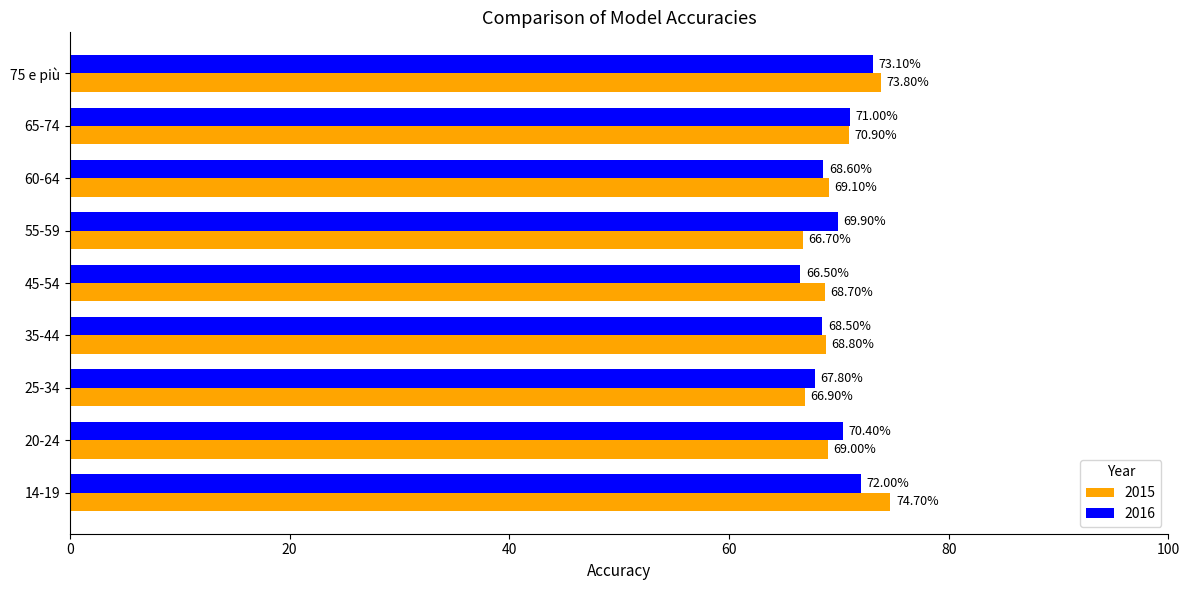

At which category is the sum across all series the highest?

75 e più